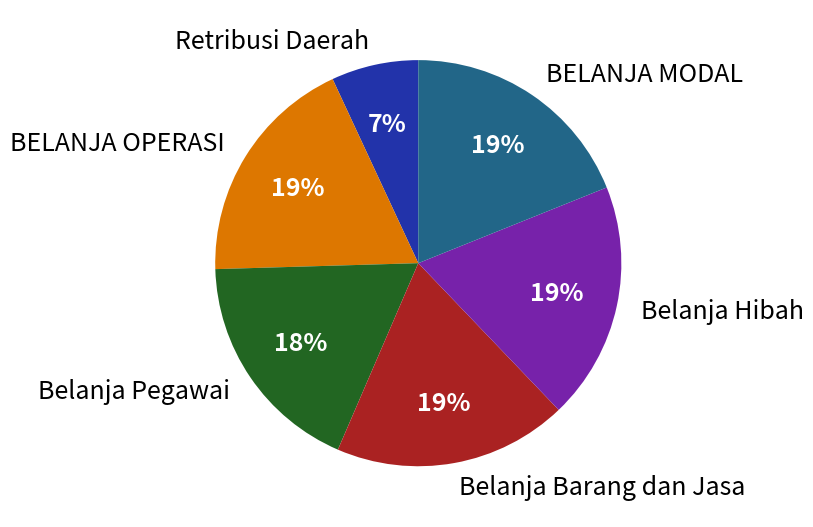

What percentage is the BELANJA OPERASI slice, to the nearest percent?

19%